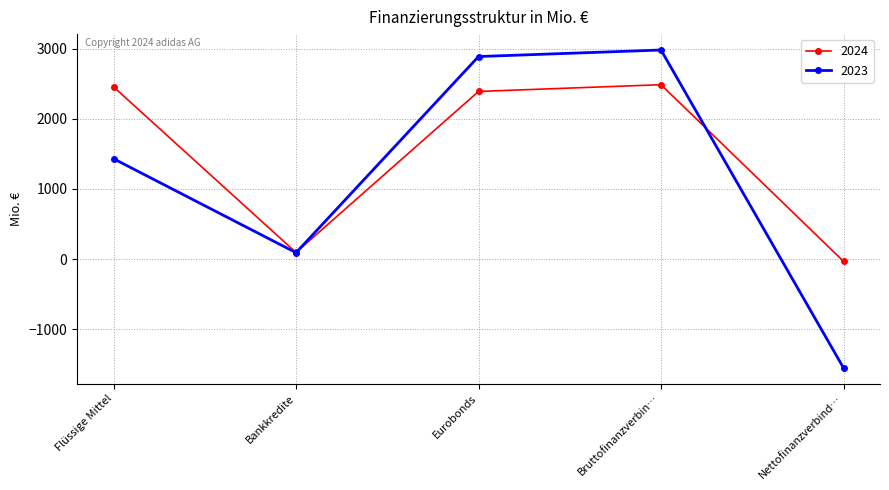

The 2024 series shows 3382 at Flüssige Mittel. True or false?

False